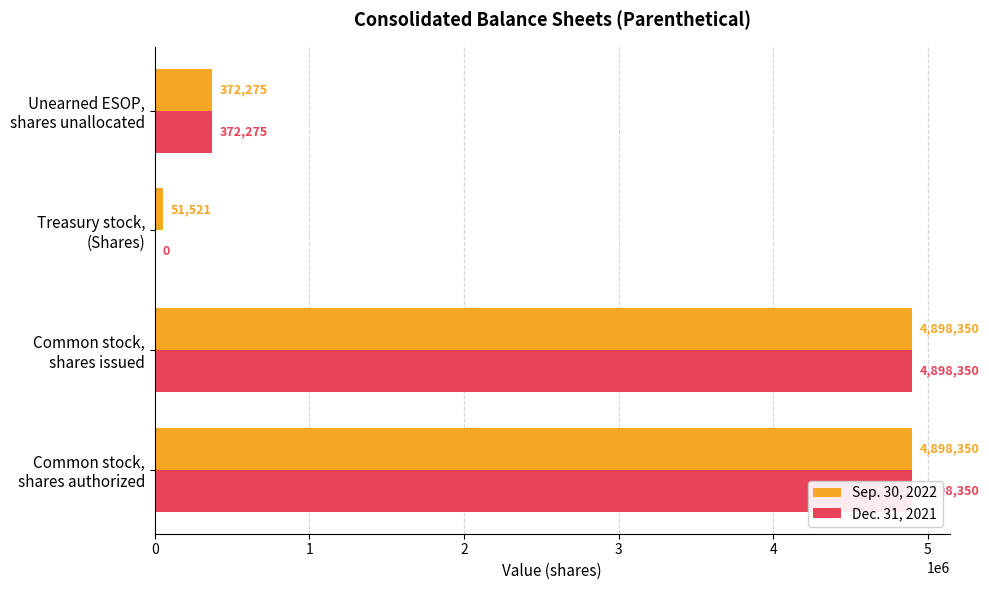

Is the value of Dec. 31, 2021 at Unearned ESOP, shares unallocated greater than the value of Sep. 30, 2022 at Common stock, shares authorized?

No